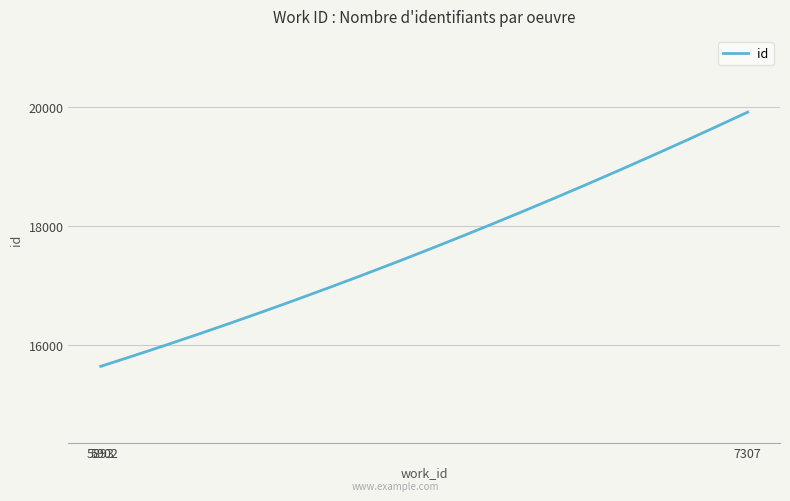

What is the maximum value shown in the chart?

19906.0